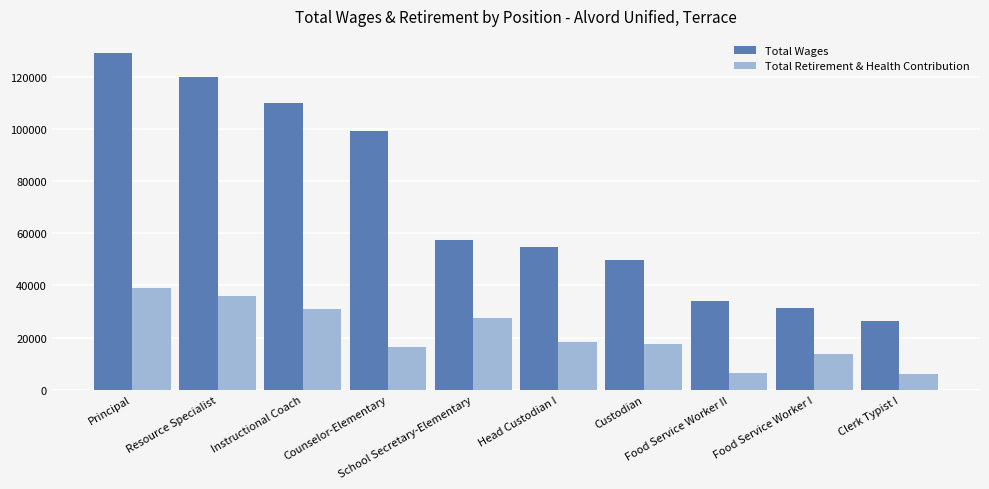

What is the lowest value of the Total Wages series?

26237